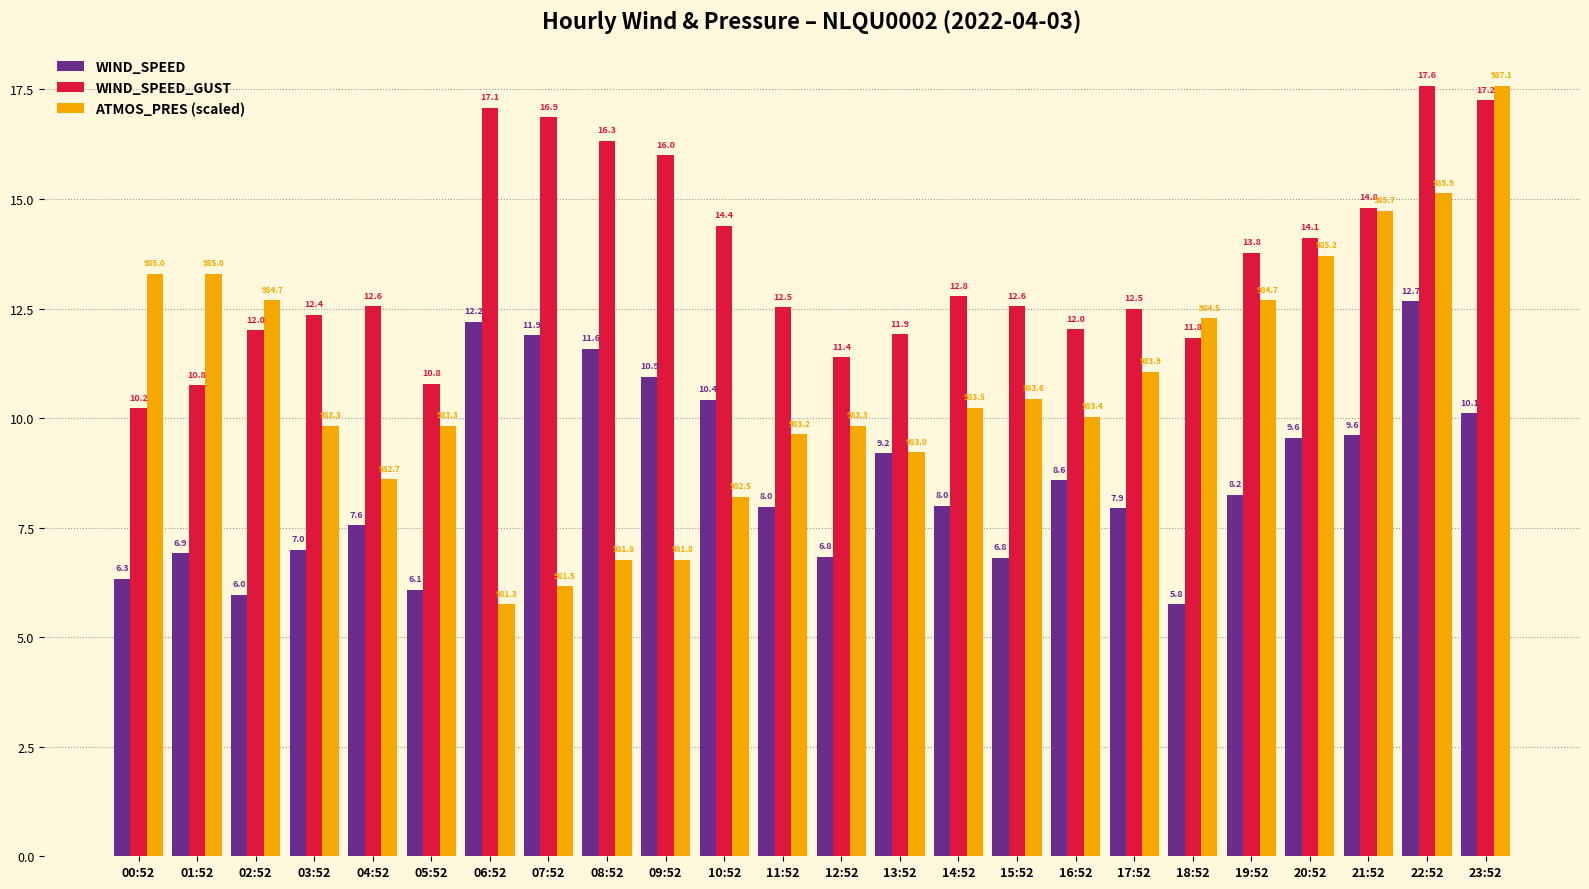

What is the greatest value displayed?

17.6